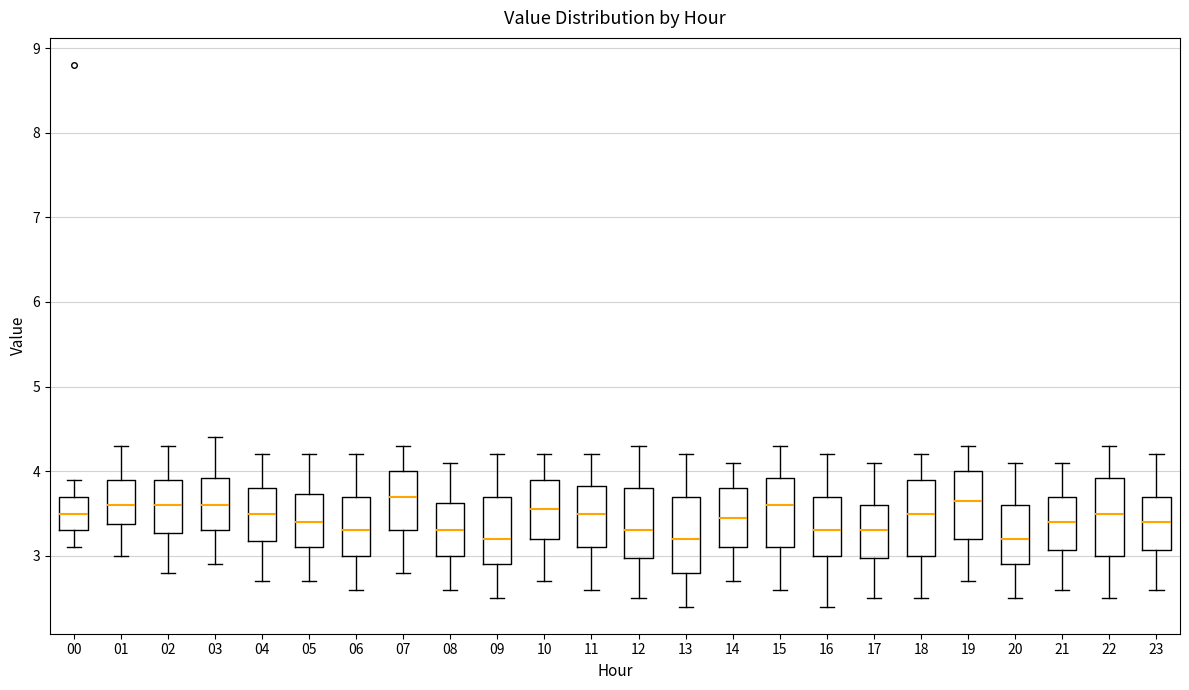

Reading left to right, transcribe this box plot: for each box, give where its median line is, the range the box spans, and where its two whiskers end, as read against the y-axis. The values are not printed on the chart, so give them approximately, as read against the axis.

00: median 3.5, box 3.3 to 3.7, whiskers 3.1 to 3.9
01: median 3.6, box 3.4 to 3.9, whiskers 3.0 to 4.3
02: median 3.6, box 3.3 to 3.9, whiskers 2.8 to 4.3
03: median 3.6, box 3.3 to 3.9, whiskers 2.9 to 4.4
04: median 3.5, box 3.2 to 3.8, whiskers 2.7 to 4.2
05: median 3.4, box 3.1 to 3.7, whiskers 2.7 to 4.2
06: median 3.3, box 3.0 to 3.7, whiskers 2.6 to 4.2
07: median 3.7, box 3.3 to 4.0, whiskers 2.8 to 4.3
08: median 3.3, box 3.0 to 3.6, whiskers 2.6 to 4.1
09: median 3.2, box 2.9 to 3.7, whiskers 2.5 to 4.2
10: median 3.6, box 3.2 to 3.9, whiskers 2.7 to 4.2
11: median 3.5, box 3.1 to 3.8, whiskers 2.6 to 4.2
12: median 3.3, box 3.0 to 3.8, whiskers 2.5 to 4.3
13: median 3.2, box 2.8 to 3.7, whiskers 2.4 to 4.2
14: median 3.5, box 3.1 to 3.8, whiskers 2.7 to 4.1
15: median 3.6, box 3.1 to 3.9, whiskers 2.6 to 4.3
16: median 3.3, box 3.0 to 3.7, whiskers 2.4 to 4.2
17: median 3.3, box 3.0 to 3.6, whiskers 2.5 to 4.1
18: median 3.5, box 3.0 to 3.9, whiskers 2.5 to 4.2
19: median 3.7, box 3.2 to 4.0, whiskers 2.7 to 4.3
20: median 3.2, box 2.9 to 3.6, whiskers 2.5 to 4.1
21: median 3.4, box 3.1 to 3.7, whiskers 2.6 to 4.1
22: median 3.5, box 3.0 to 3.9, whiskers 2.5 to 4.3
23: median 3.4, box 3.1 to 3.7, whiskers 2.6 to 4.2